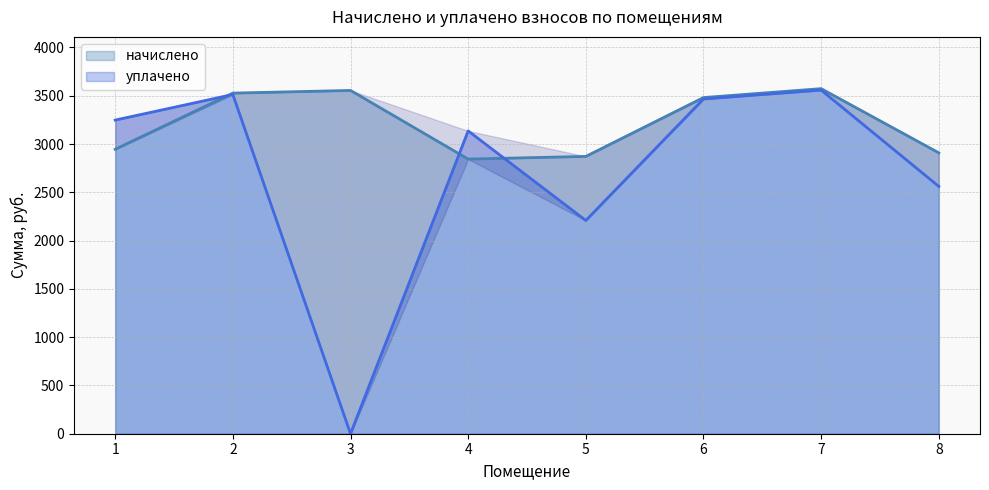

Reading right to left, extract all data points from this chart.

начислено: 2908.7	3573.5	3481.2	2871.8	2844.1	3555.1	3527.4	2945.6
уплачено: 2561.0	3558.4	3466.5	2208.6	3136.1	0.0	3512.5	3248.0